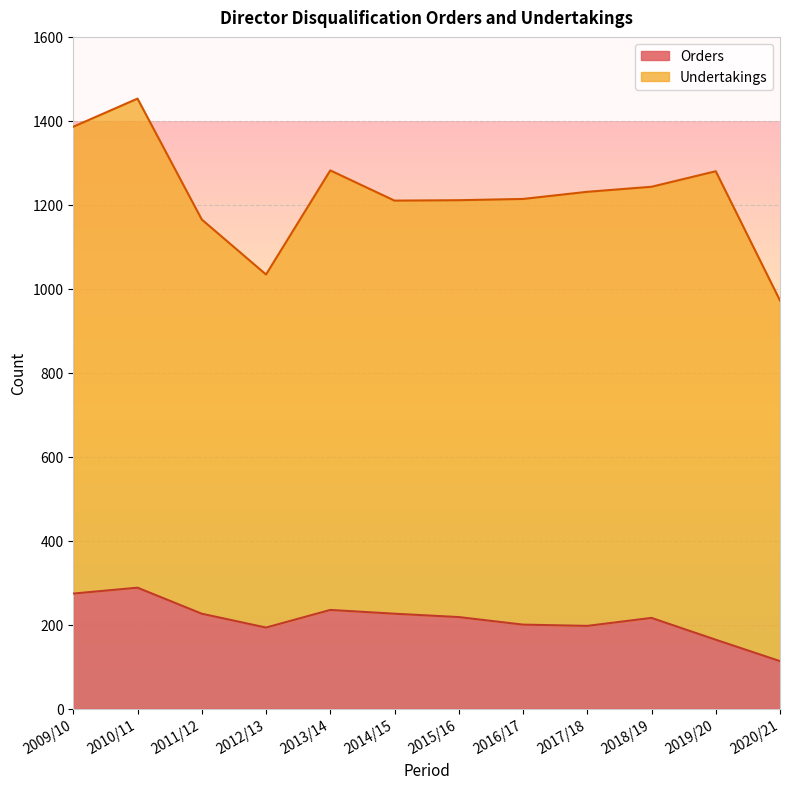

The value at 2011/12 is 226. True or false?

True